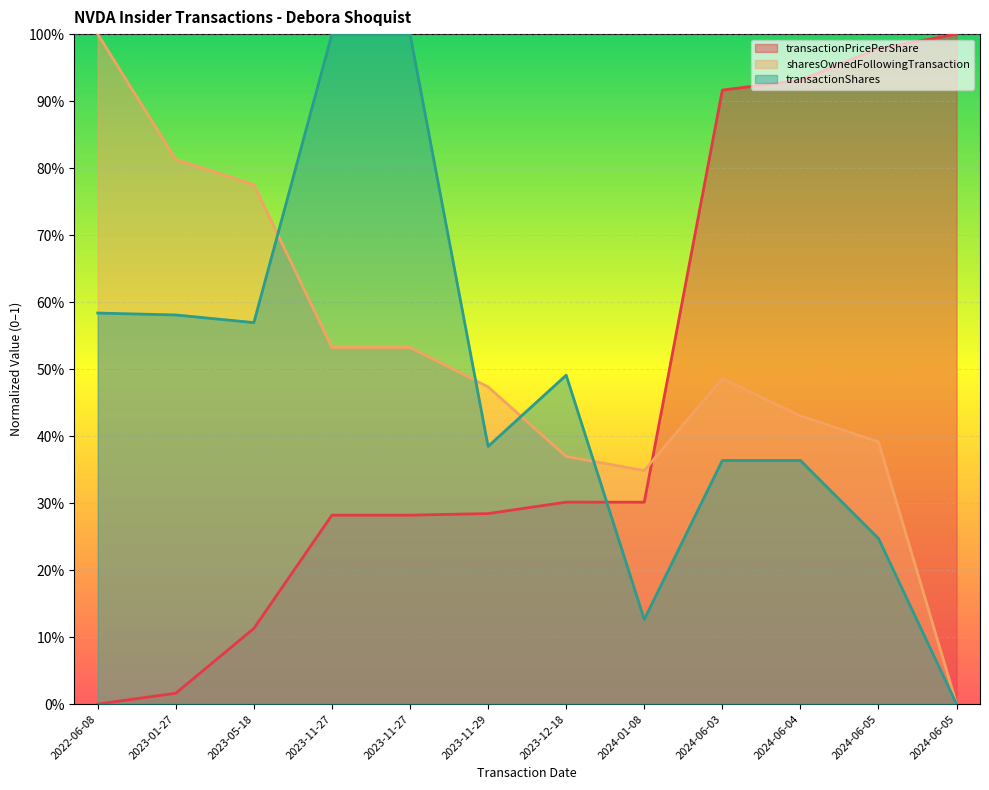

Between 2023-11-27 and 2024-06-05, which series saw the biggest shift?

transactionShares